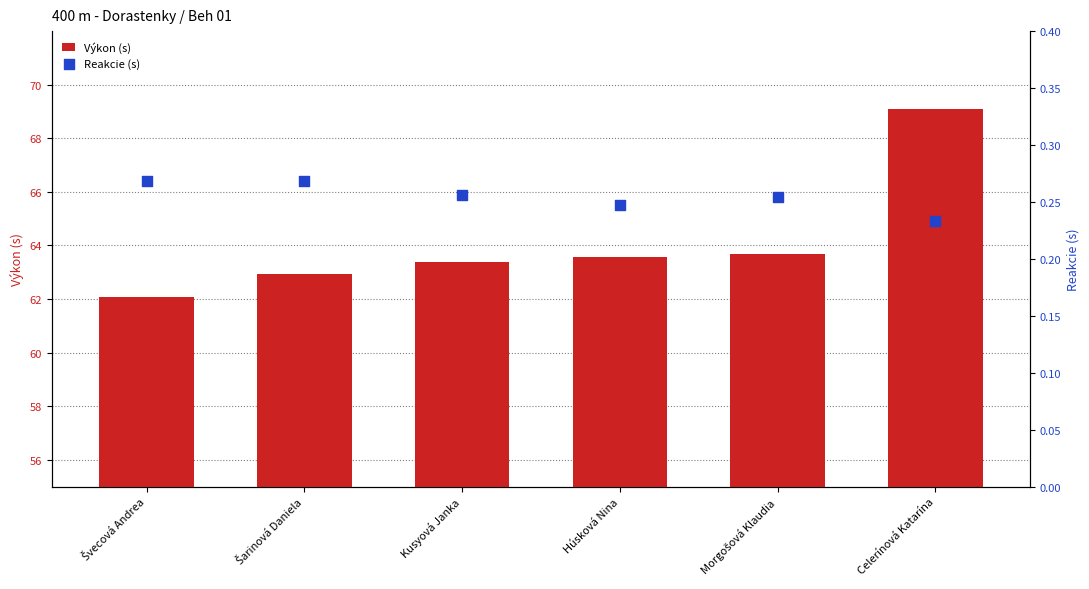

Which series has the largest Y range (max minus min)?

Výkon (s)